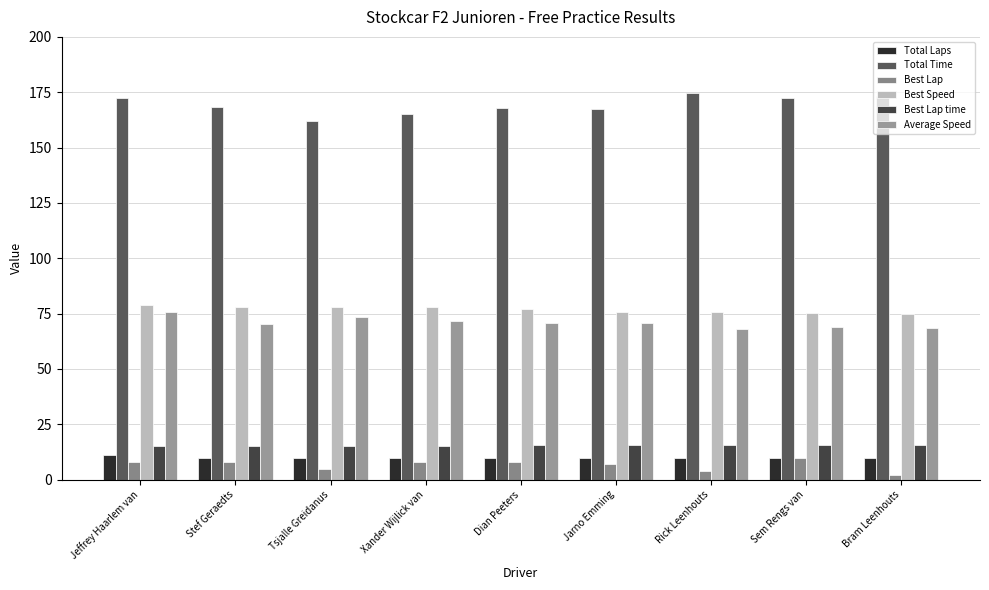

What is the difference between the highest and lowest values at Jarno Emming?

160.5